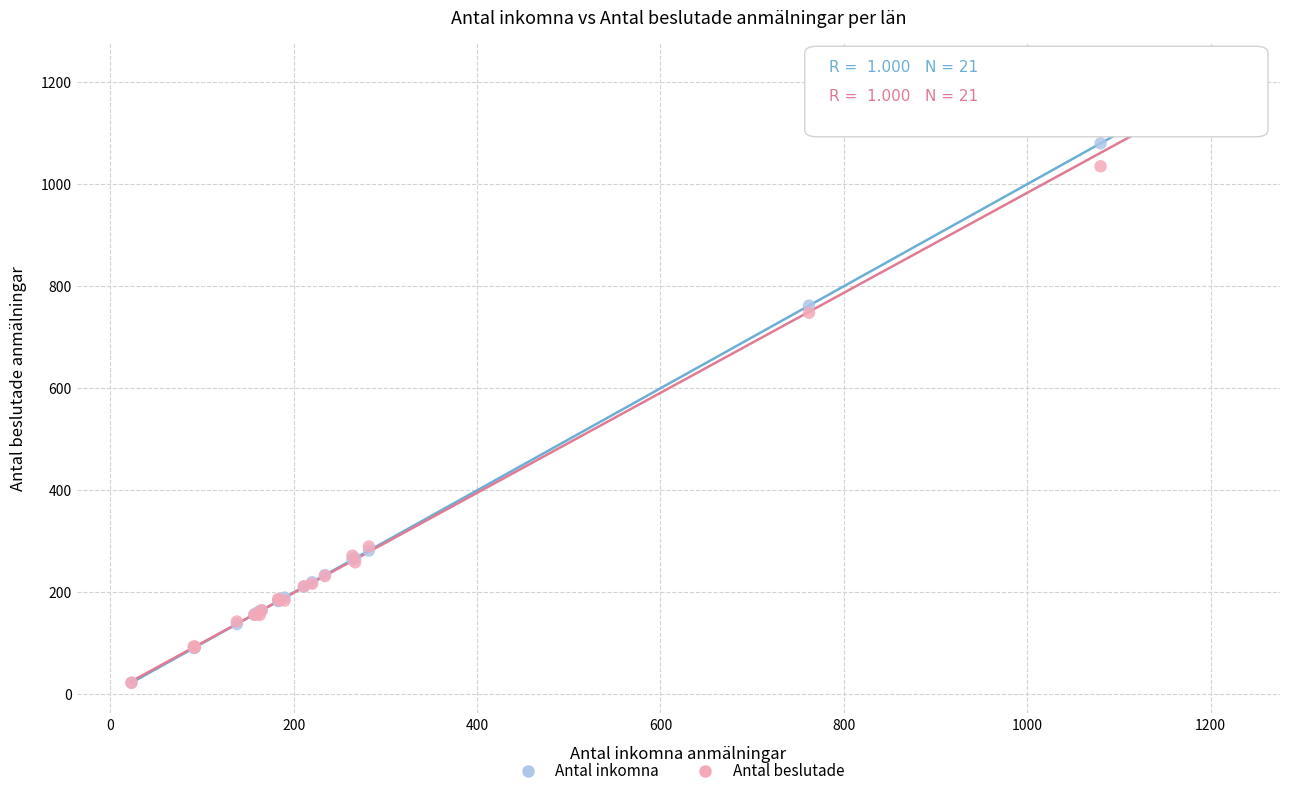

Across all series, what Y value is closest to 620?

748